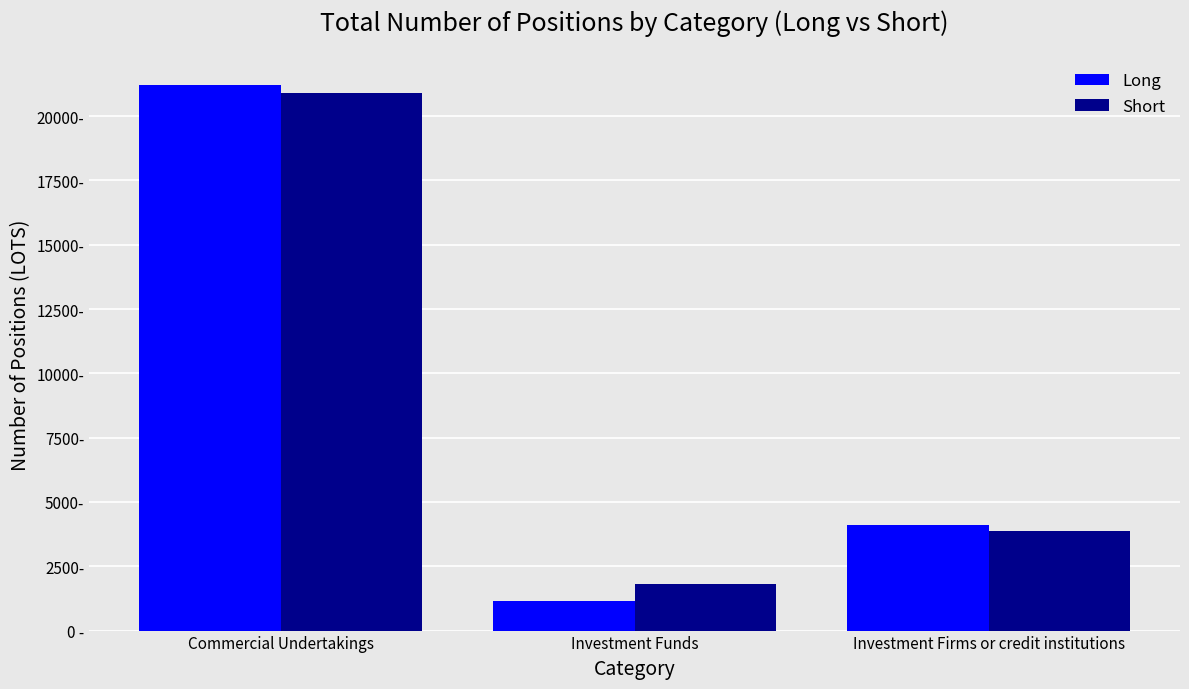

What are all the series names shown in the legend?

Long, Short